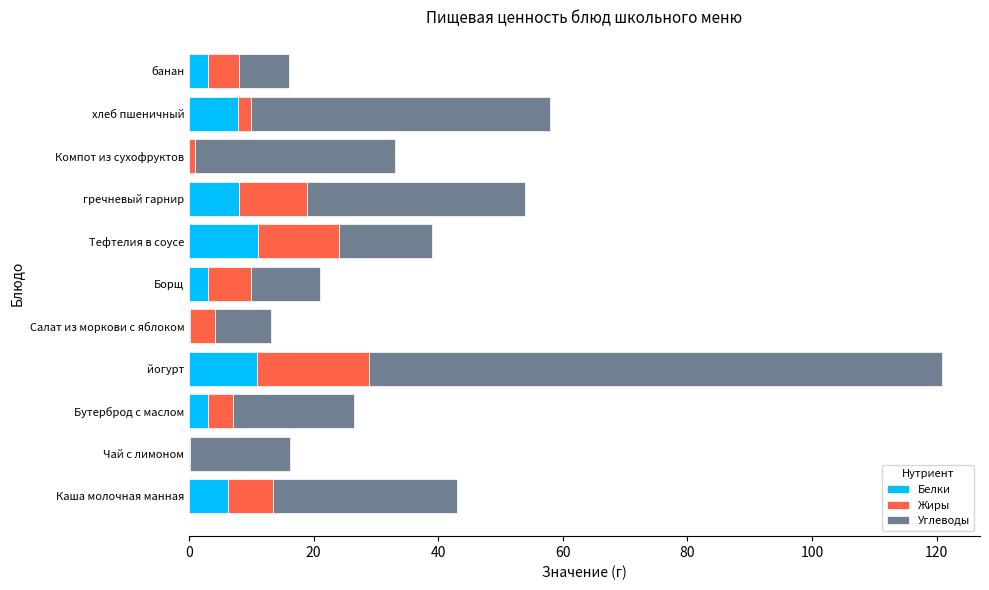

Is it true that Белки equals 6.2 at Каша молочная манная?

True